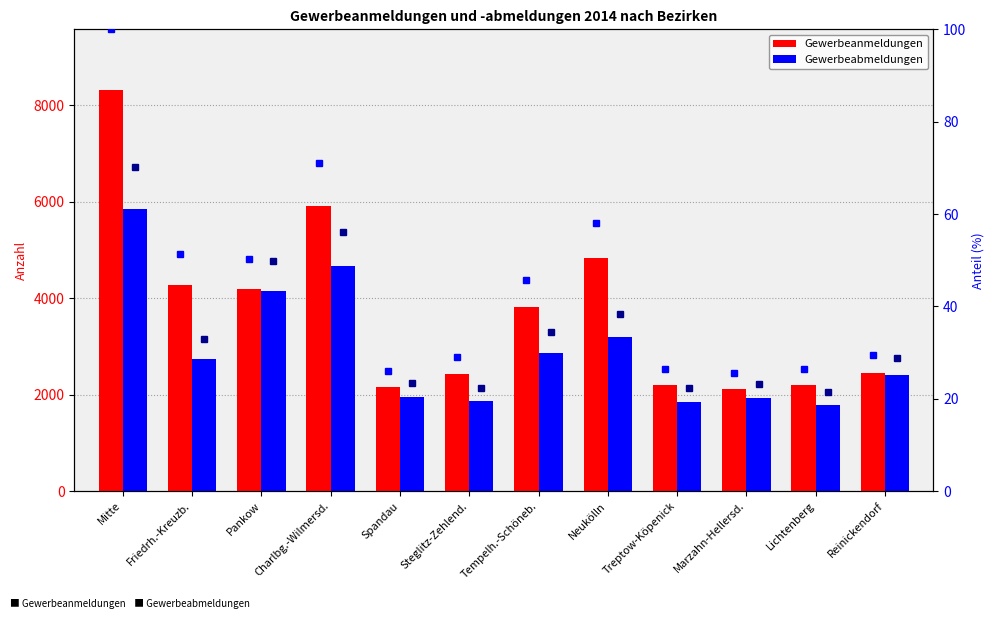

How many data points in Gewerbeabmeldungen are above 2736?

5